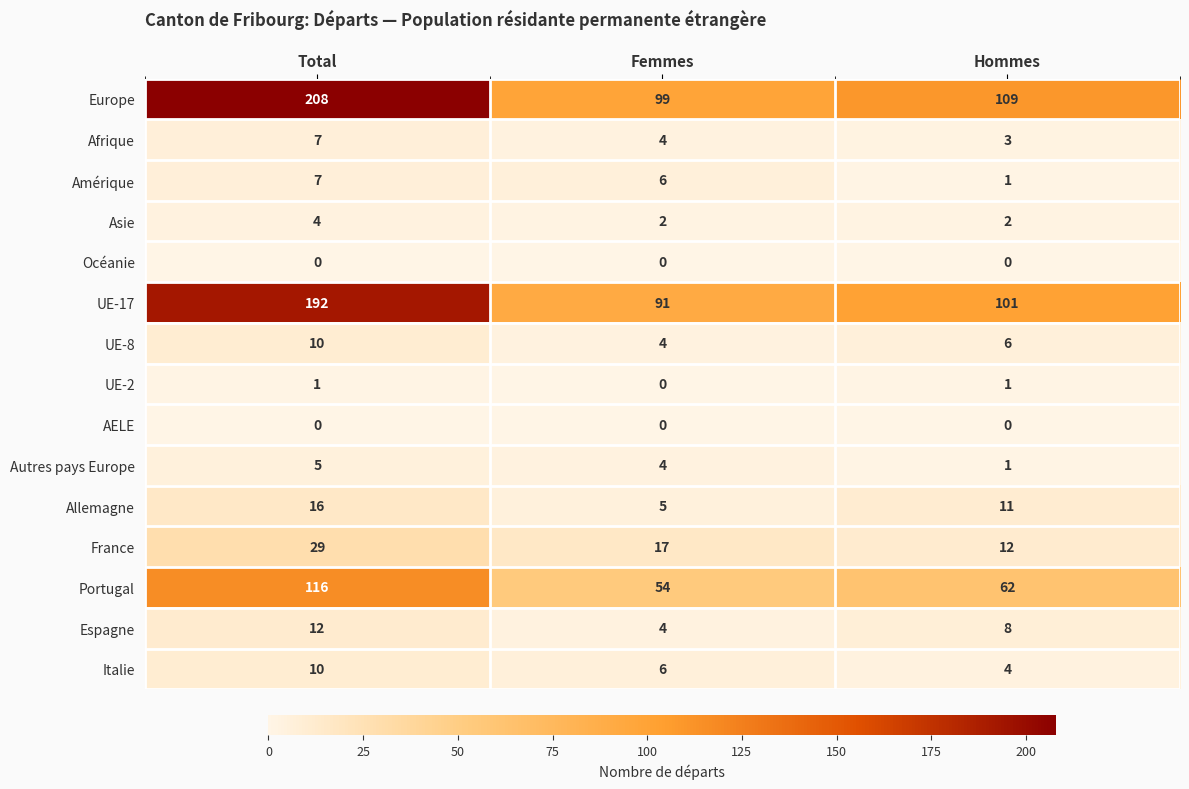

What is the difference between the highest and lowest values at Hommes?

109